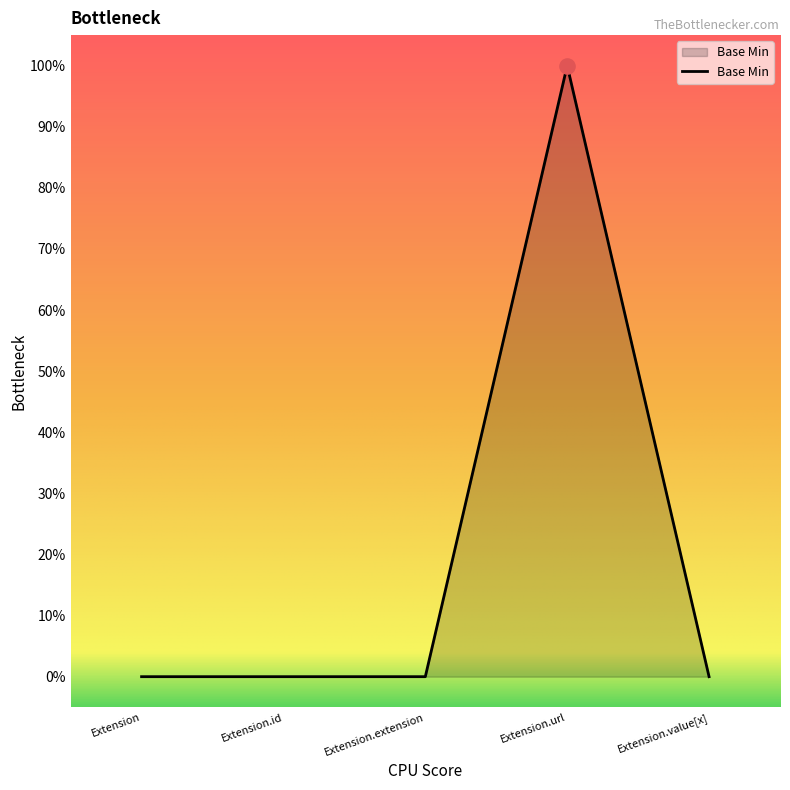

What is the change in value from Extension to Extension.url?

+1